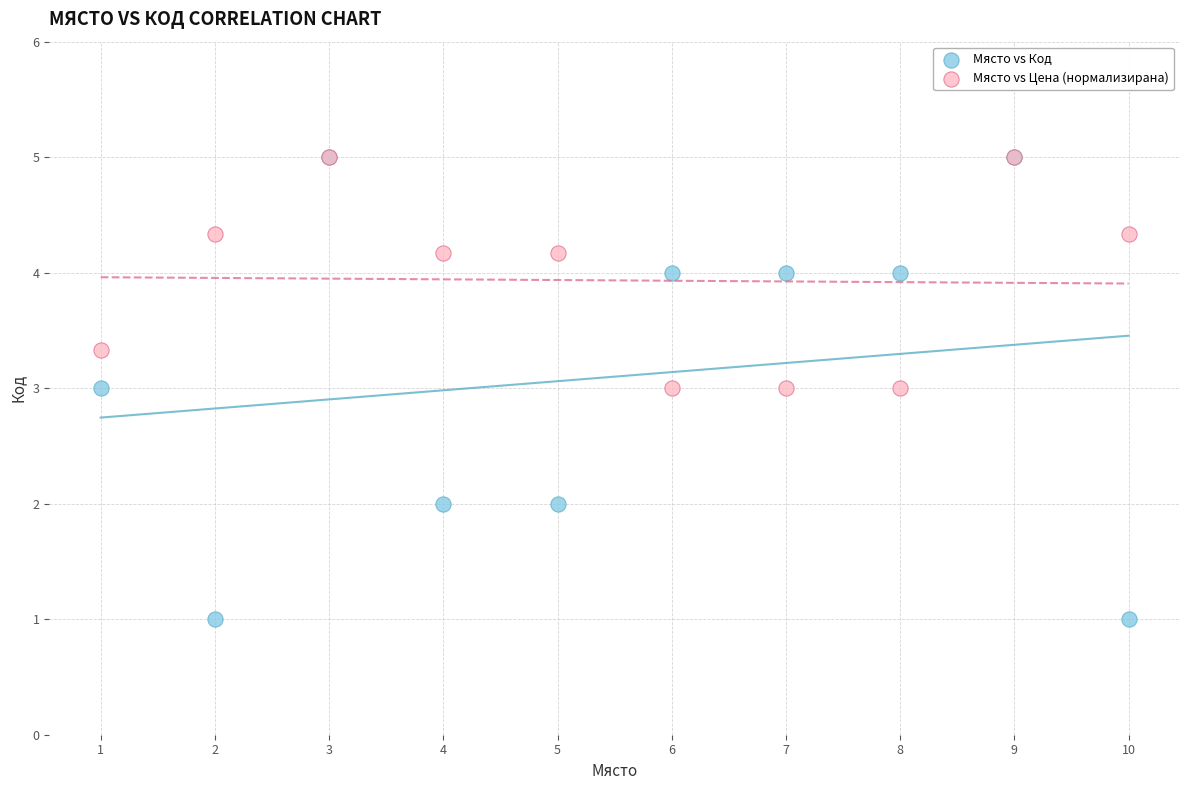

Which series has the largest Y range (max minus min)?

Място vs Код